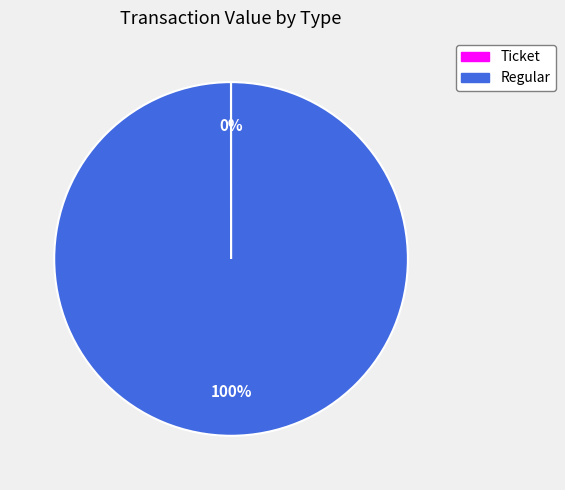

To the nearest percent, what is the average slice percentage?

50%